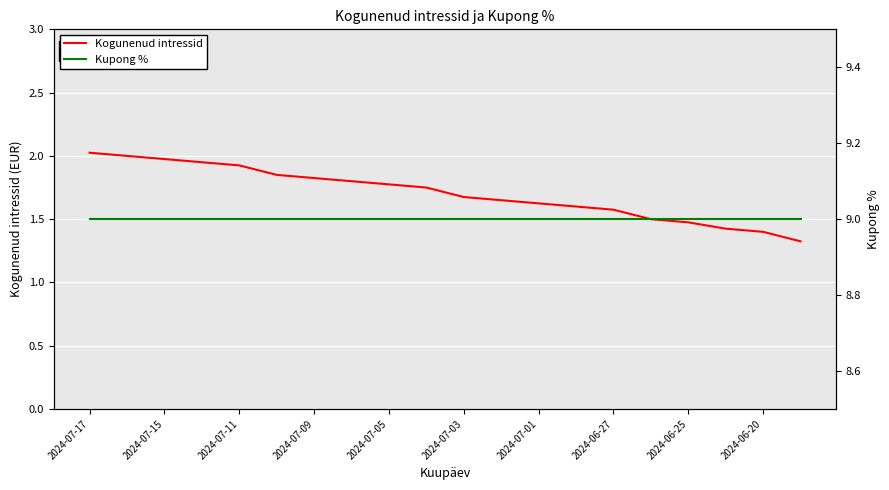

True or false: Kupong % has more than 0 points higher than both neighbors.

False